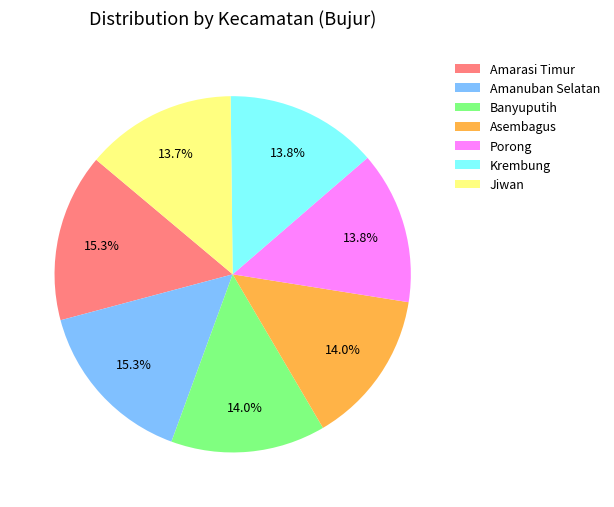

What percentage is the Amanuban Selatan slice, to the nearest percent?

15%